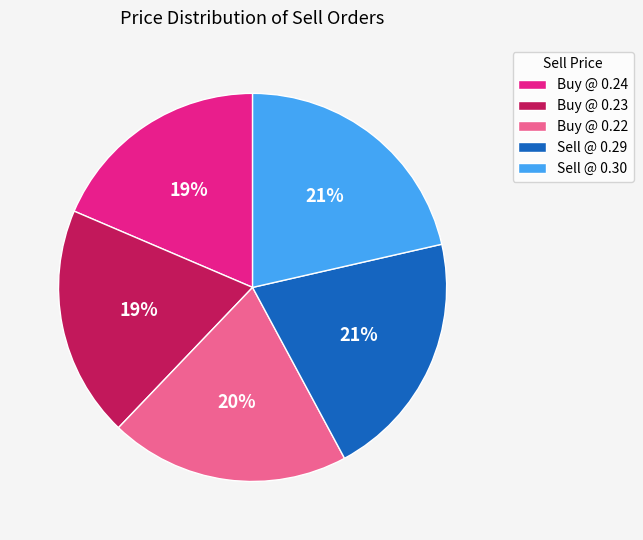

Does Sell @ 0.29 account for over 50% of the chart?

No